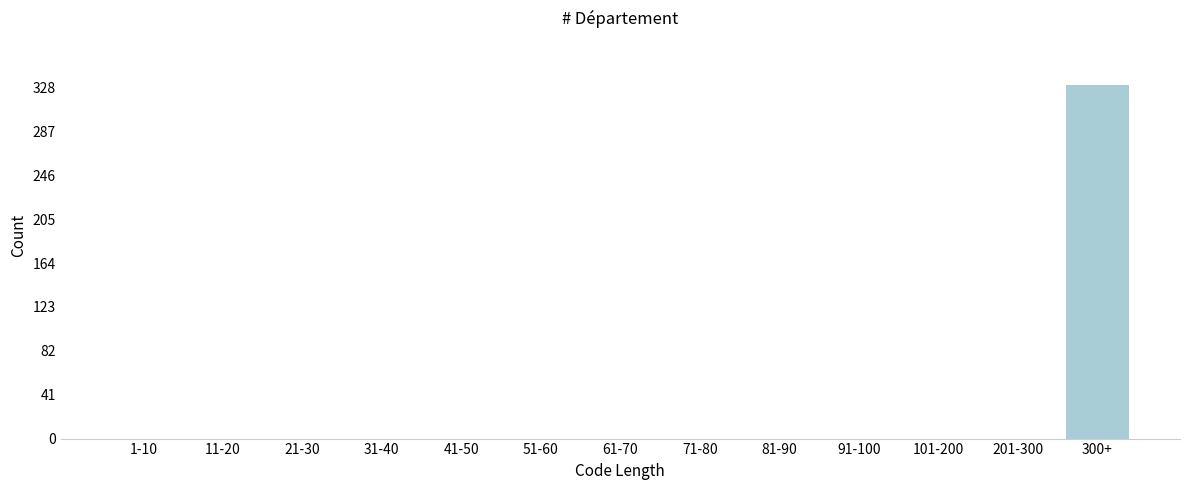

Reading left to right, transcribe all the data shown in this chart.

1-10=0	11-20=0	21-30=0	31-40=0	41-50=0	51-60=0	61-70=0	71-80=0	81-90=0	91-100=0	101-200=0	201-300=0	300+=330